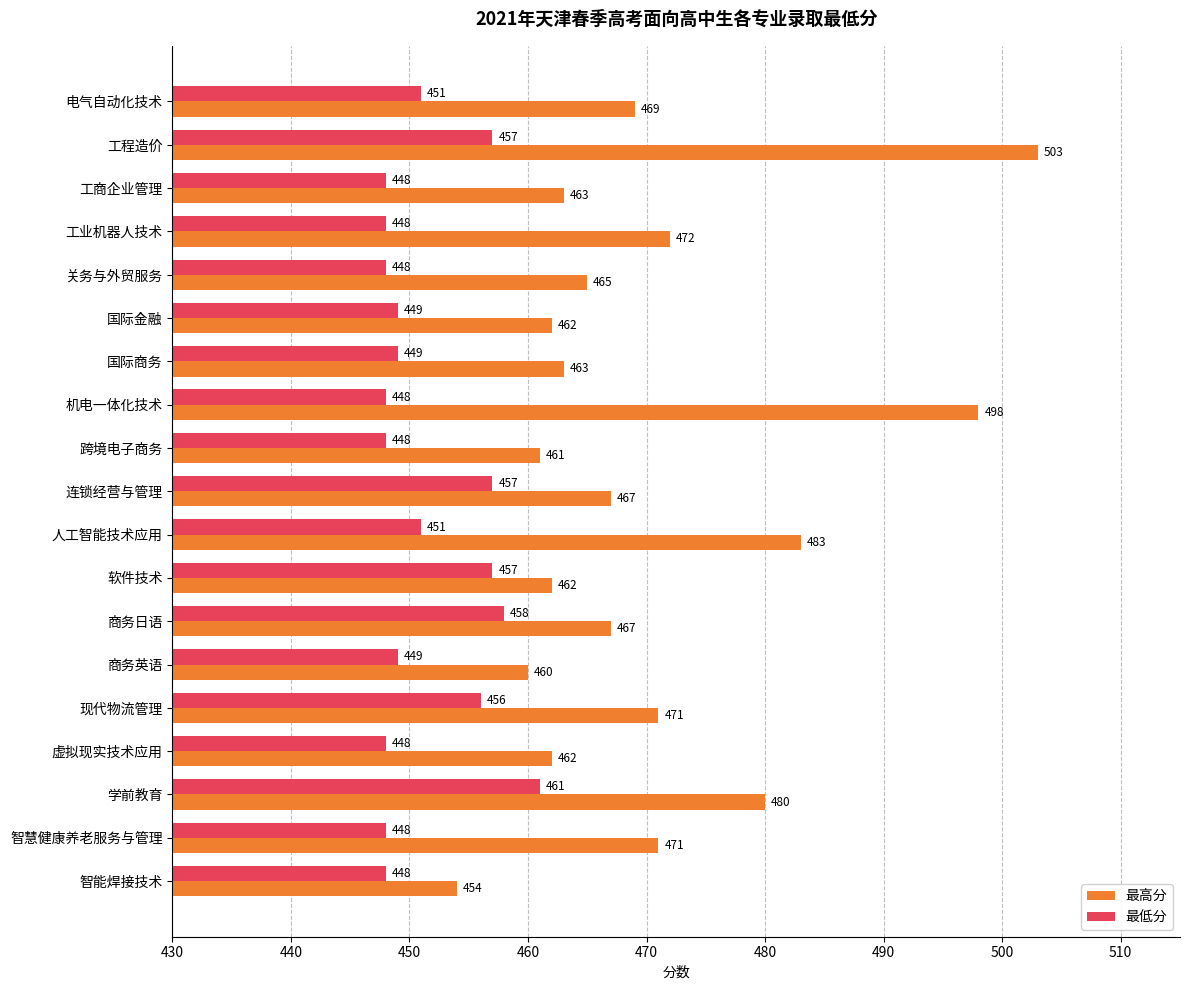

How many data points in 最高分 are less than 467?

9